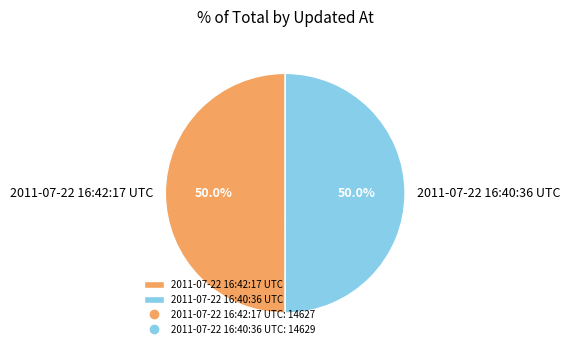

What percentage do 2011-07-22 16:40:36 UTC and 2011-07-22 16:42:17 UTC together represent?

100.0%